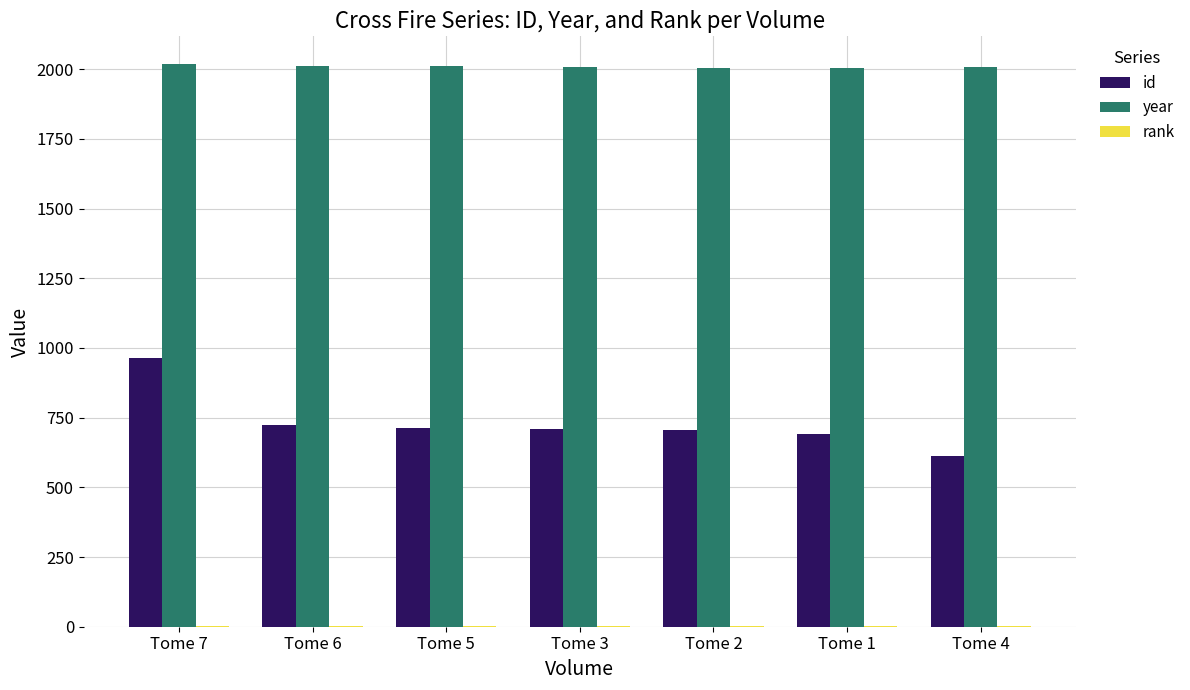

What is the sum of all year values?

14068